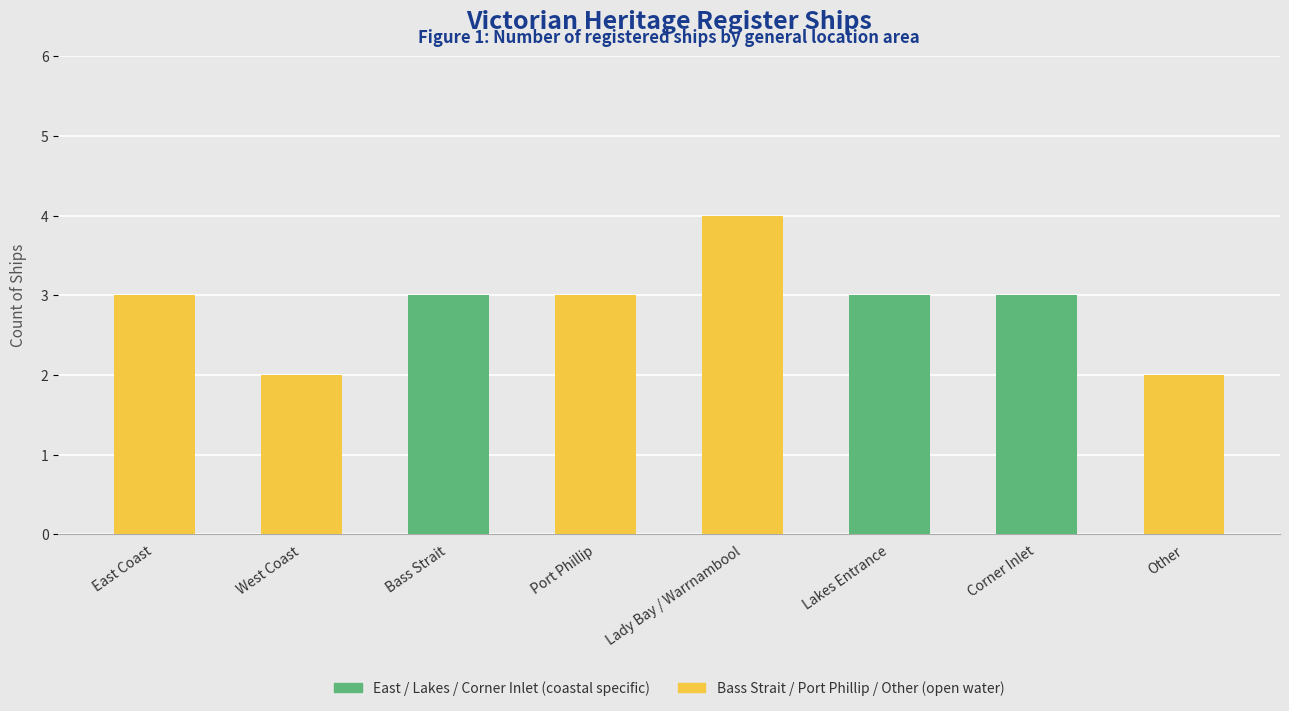

The value at Other is 2. True or false?

True